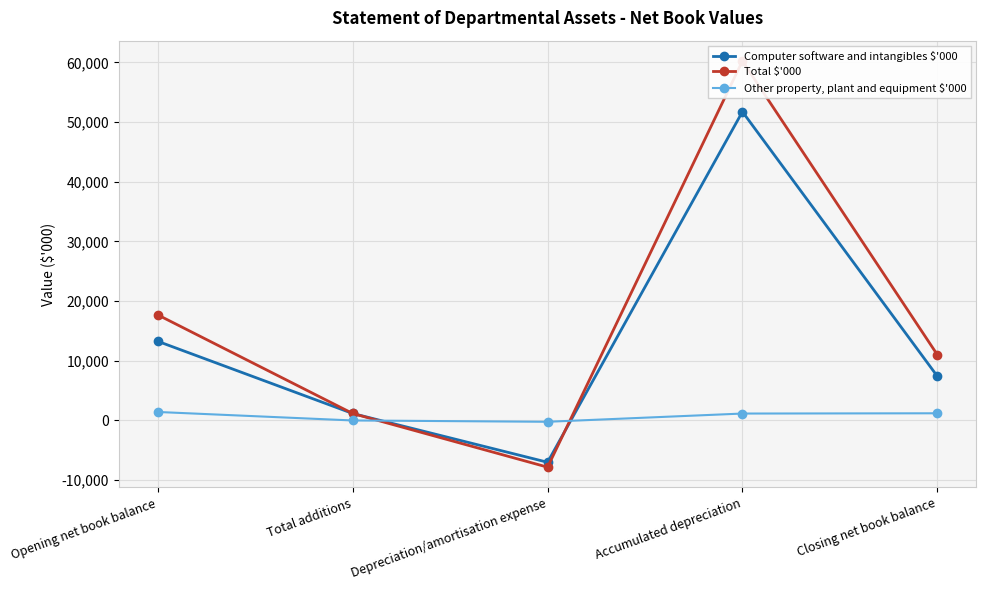

The Total $'000 series shows 15999 at Closing net book balance. True or false?

False